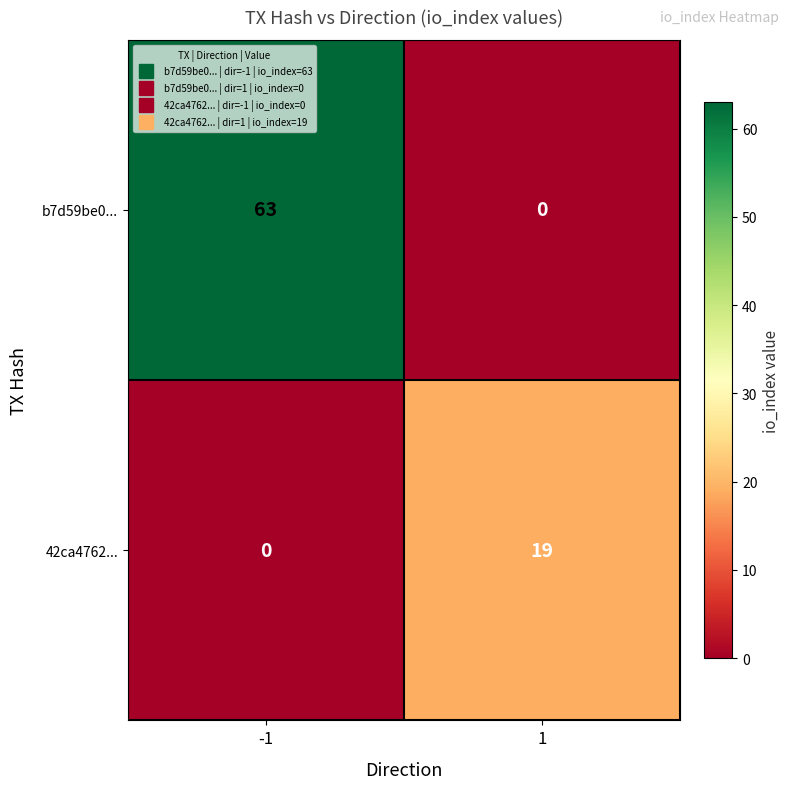

What is the total value across all series at 1?

19